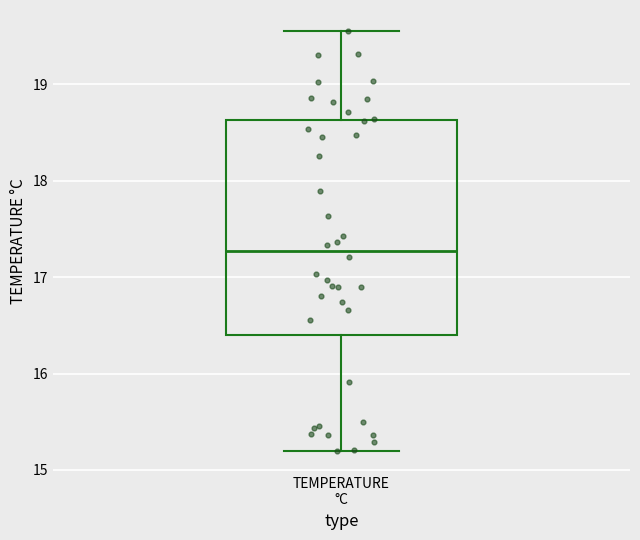

Where is the lower edge of the box for TEMPERATURE °C on the y-axis? The values are not printed on the chart, so give them approximately, as read against the axis.

16.4